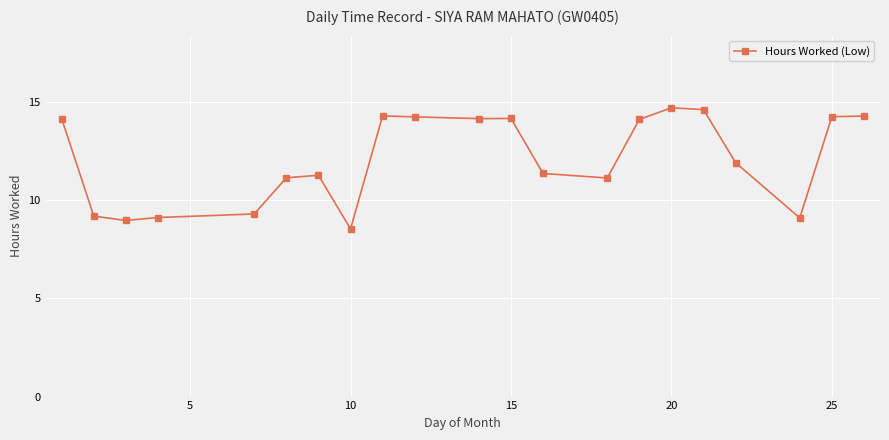

True or false: the data has more than 0 interior local peaks.

True